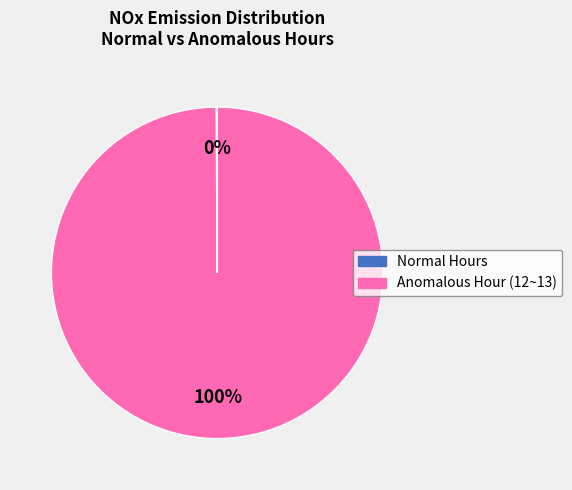

To the nearest percent, what is the difference between the largest and smallest slice percentages?

100%